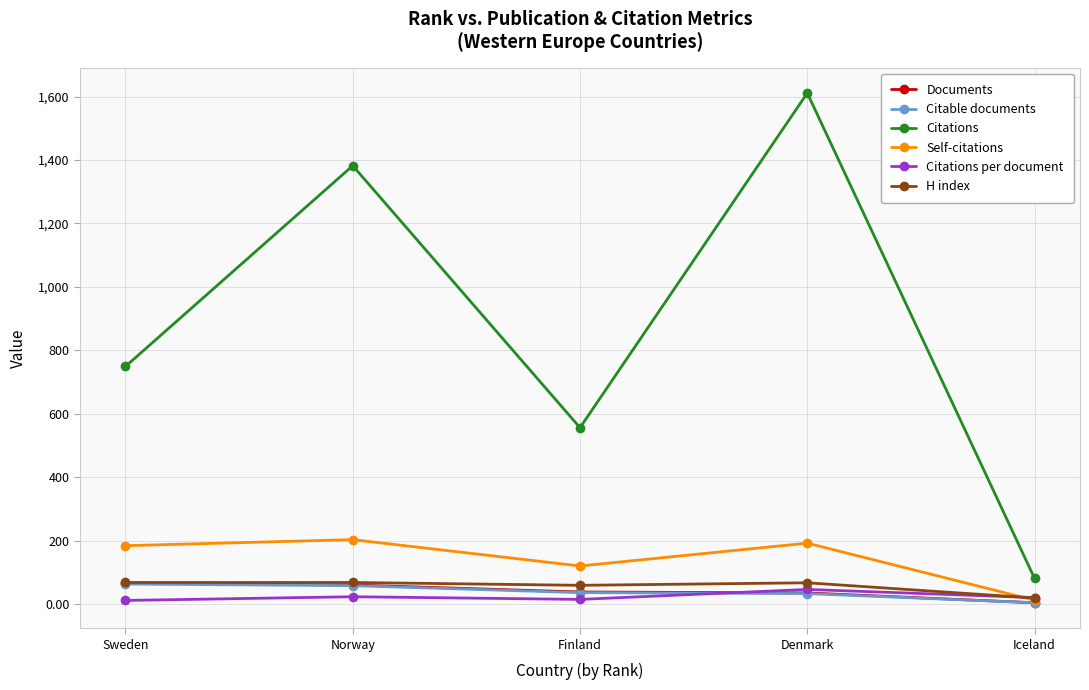

What is the lowest value of the H index series?

19.0